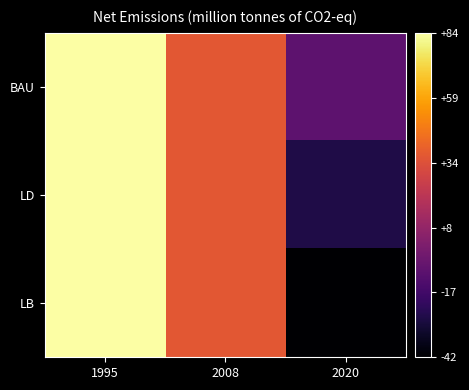

List the series in order of their overall mean, lowest first.

LB, LD, BAU